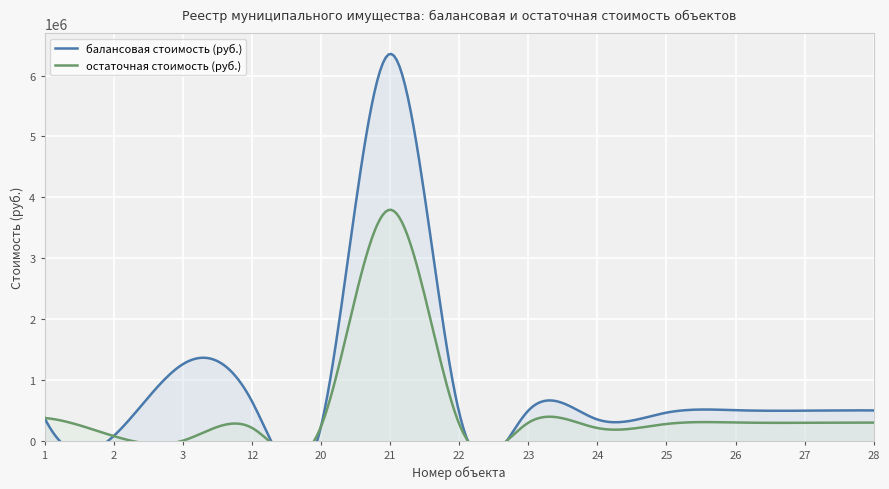

Is the value of остаточная стоимость (руб.) at 21 greater than the value of балансовая стоимость (руб.) at 3?

Yes